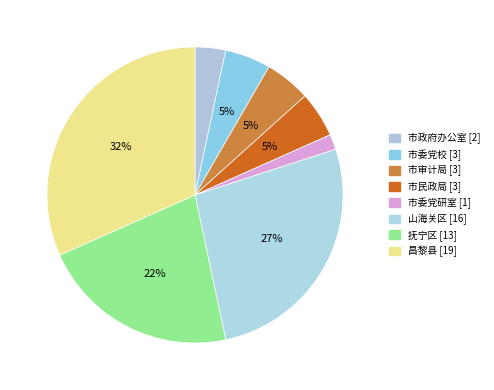

Count the number of slices in the pie.

8